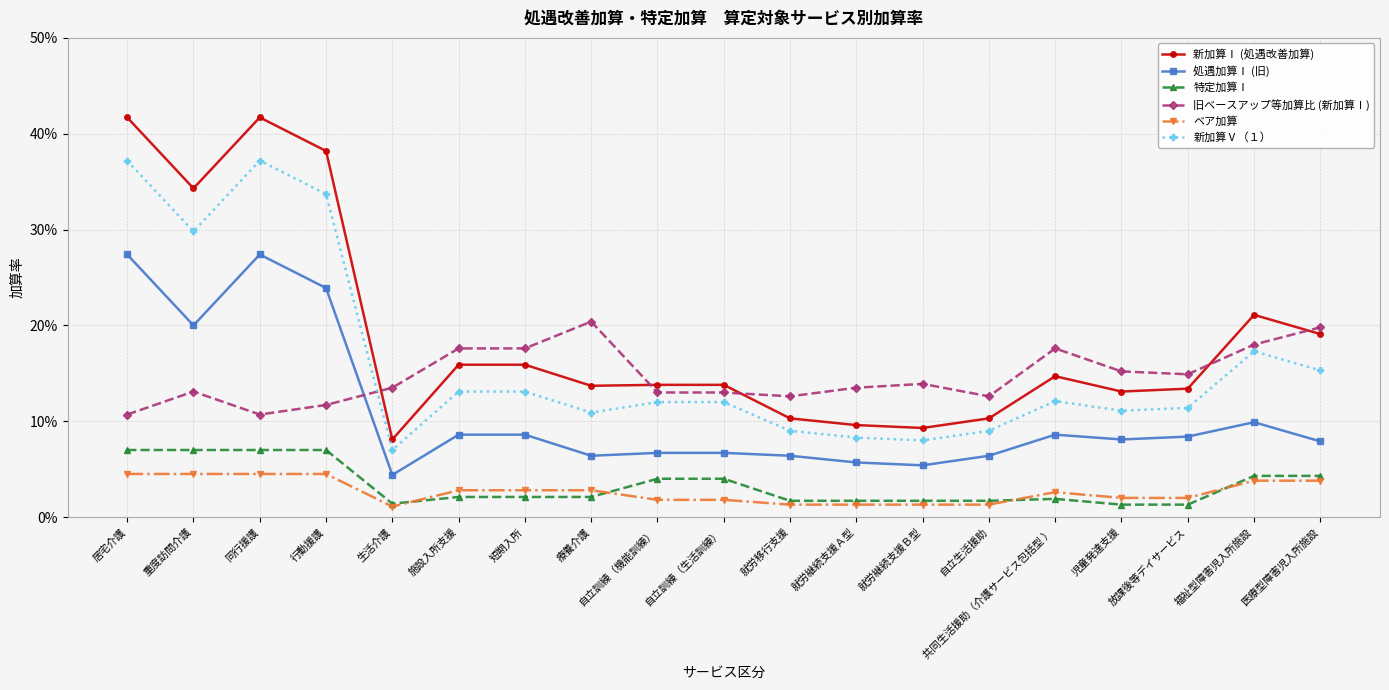

Which series has the largest total across all categories?

新加算Ⅰ (処遇改善加算)